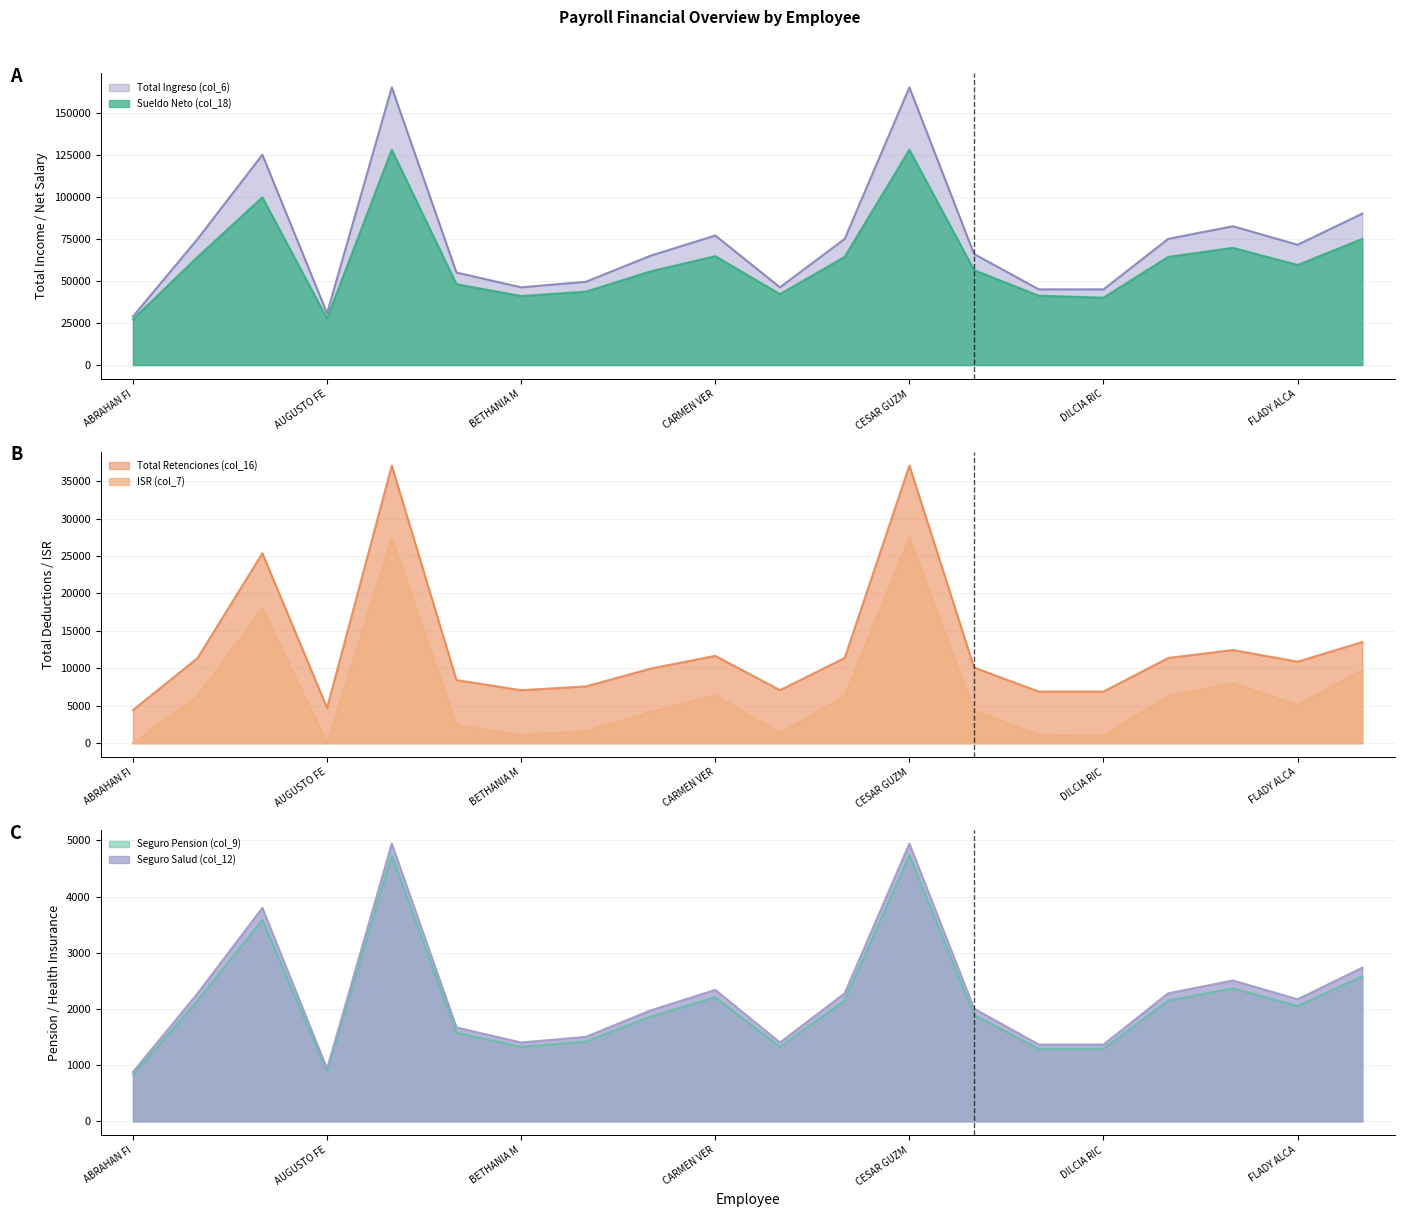

True or false: Total Retenciones (col_16) and Seguro Salud (col_12) intersect in this chart.

False